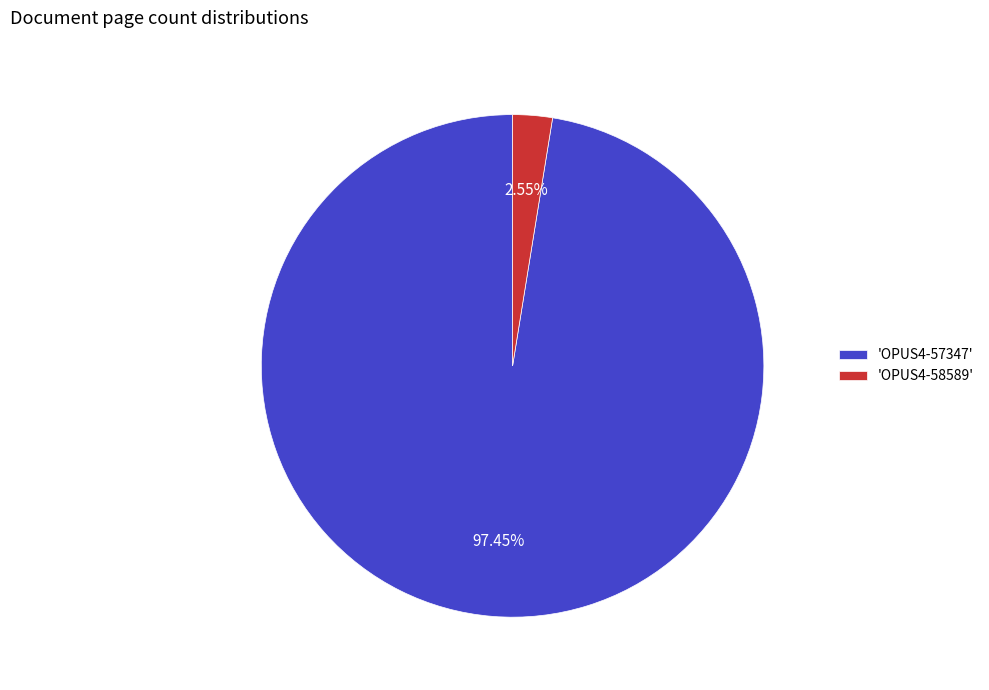

Count the number of slices in the pie.

2